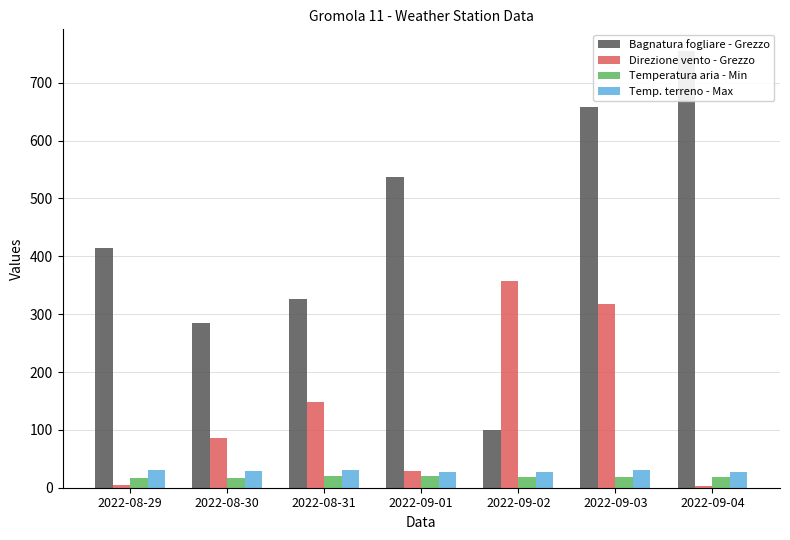

Which series has the largest range (max minus min)?

Bagnatura fogliare - Grezzo